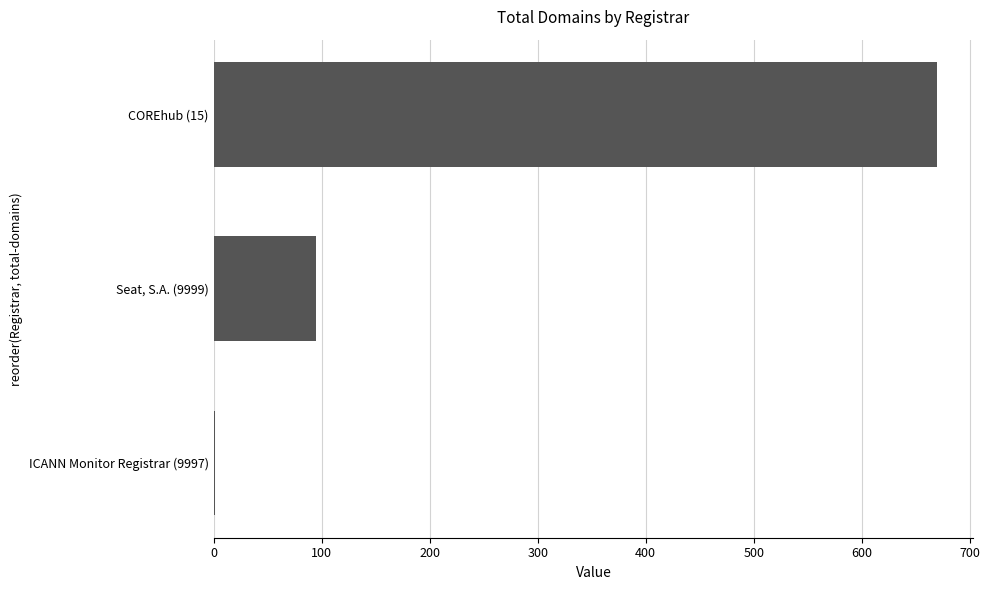

Between Seat, S.A. (9999) and COREhub (15), which is larger?

COREhub (15)